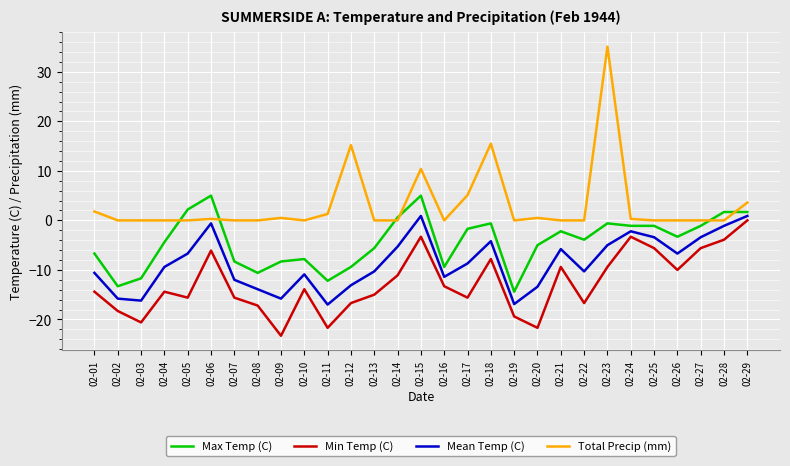

Which series has the largest range (max minus min)?

Total Precip (mm)